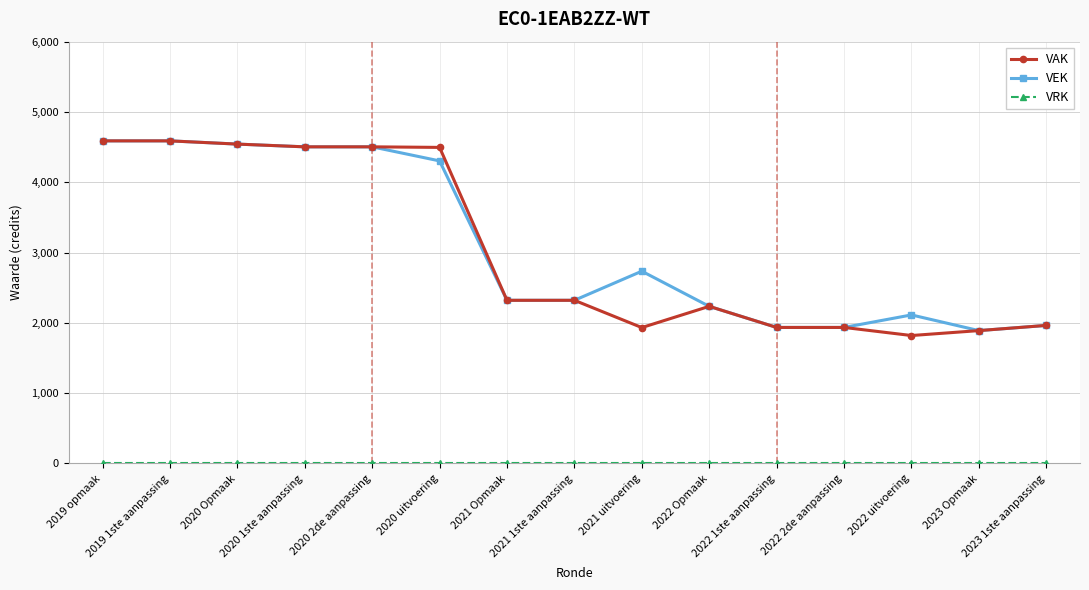

True or false: VAK has more than 0 interior local peaks.

True